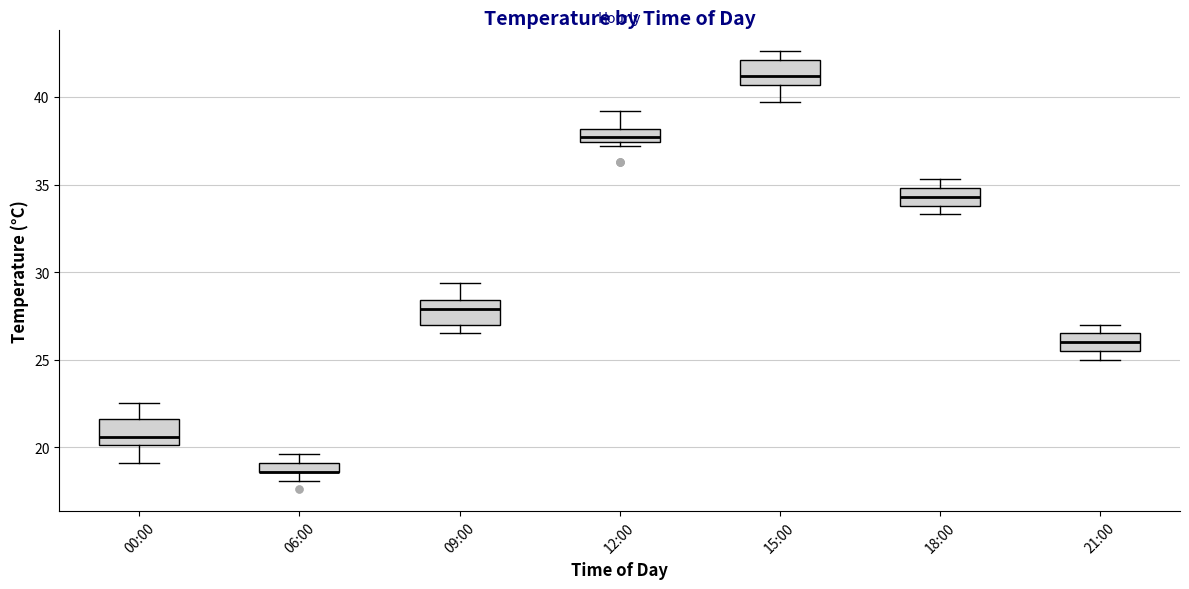

Where is the lower edge of the box for 09:00 on the y-axis? The values are not printed on the chart, so give them approximately, as read against the axis.

27.0